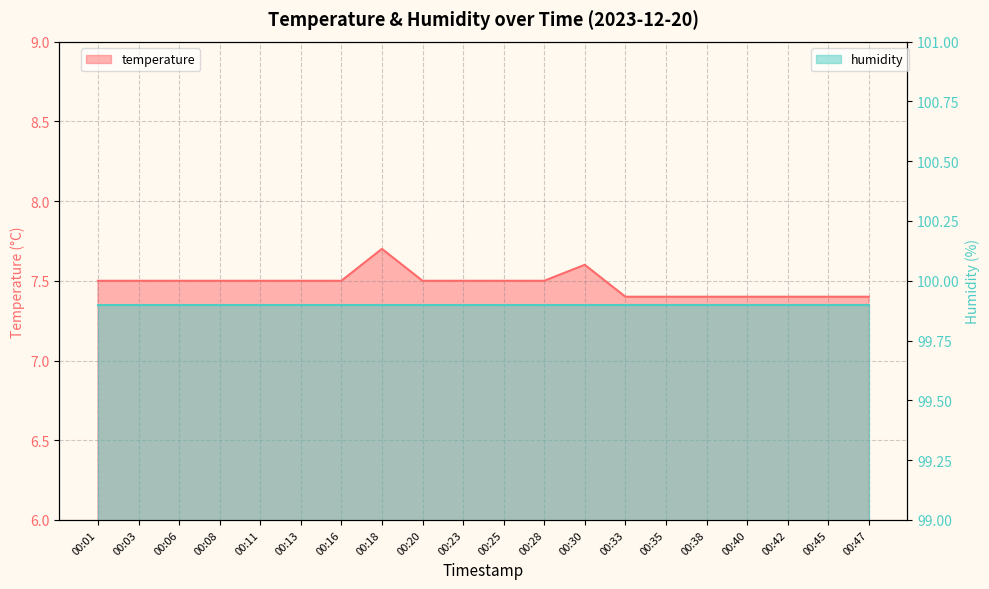

Between 00:30 and 00:16, which is larger?

00:30